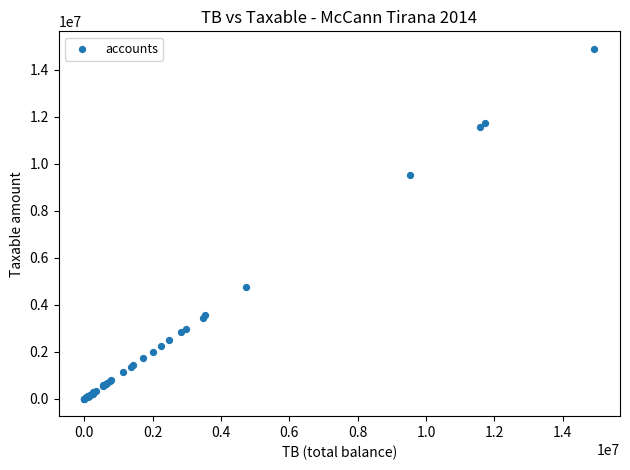

What Y value in the scatter plot is closest to 7443929?

9536057.6